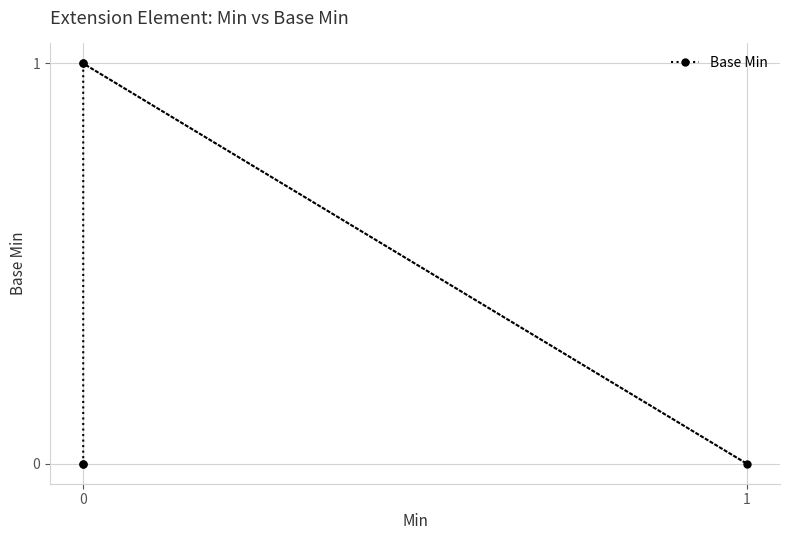

Count the number of data series in this chart.

1